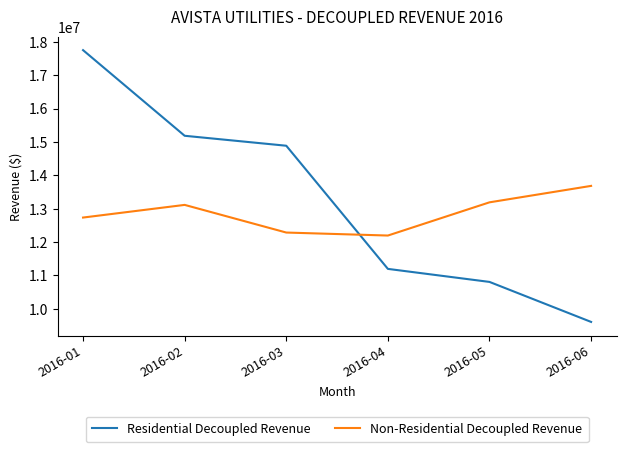

Reading left to right, what are all the values shown in this chart?

Residential Decoupled Revenue: 2016-01=17751313.4	2016-02=15184849.8	2016-03=14886406.7	2016-04=11195715.9	2016-05=10805287.9	2016-06=9606352.9
Non-Residential Decoupled Revenue: 2016-01=12734061.9	2016-02=13113487.8	2016-03=12284830.2	2016-04=12195018.7	2016-05=13190220.7	2016-06=13683113.6